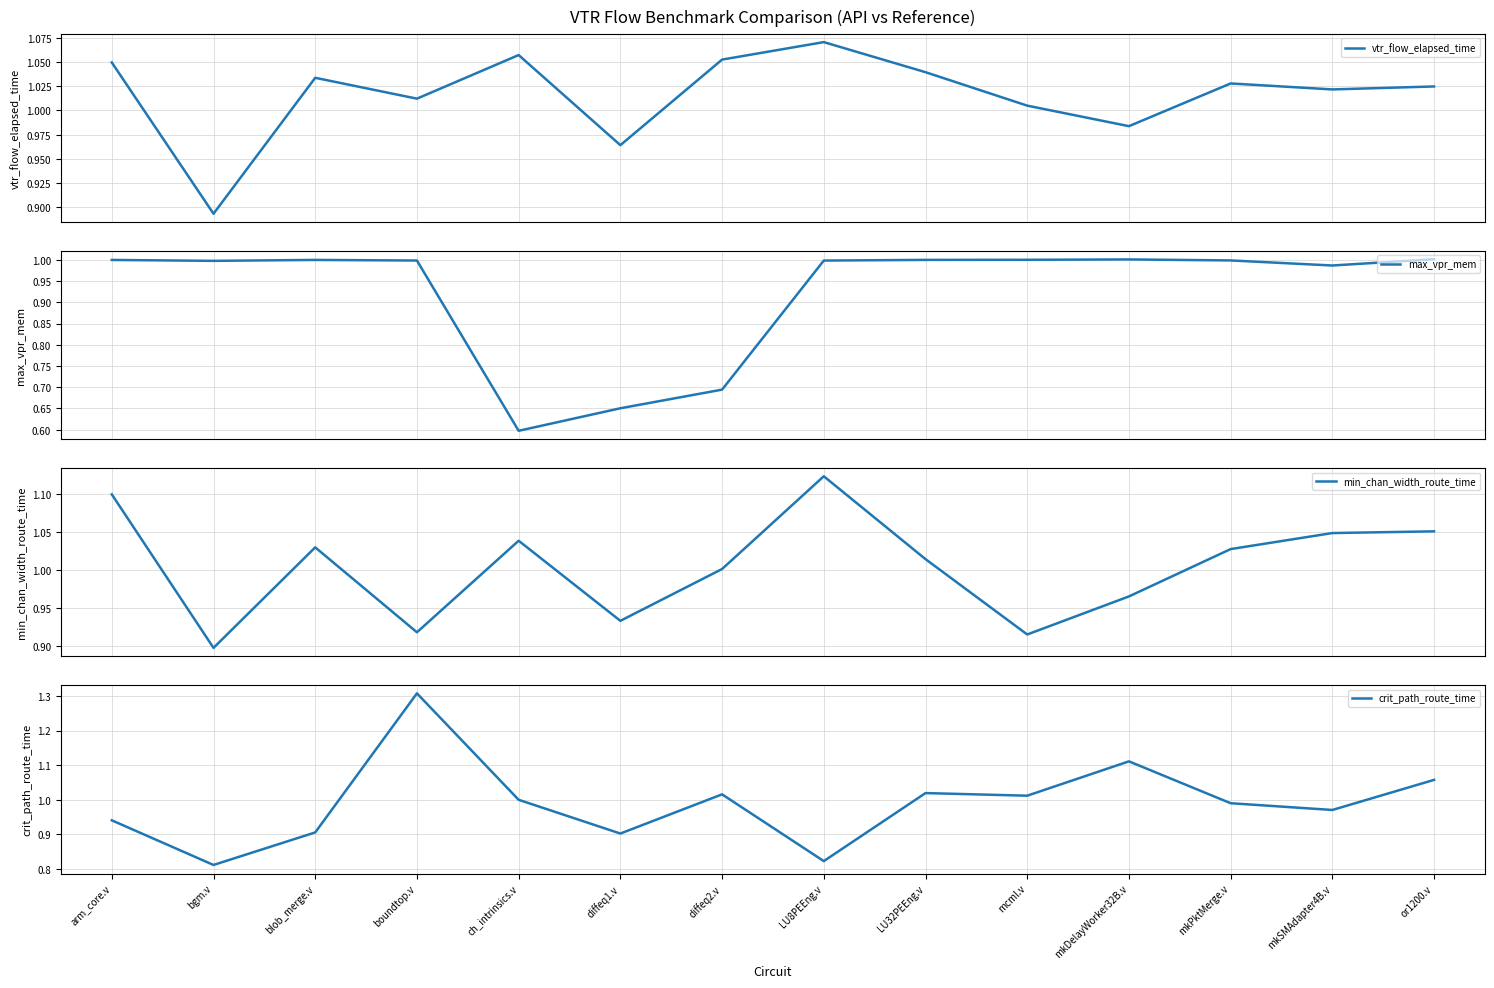

What is the maximum value shown in the chart?

1.3